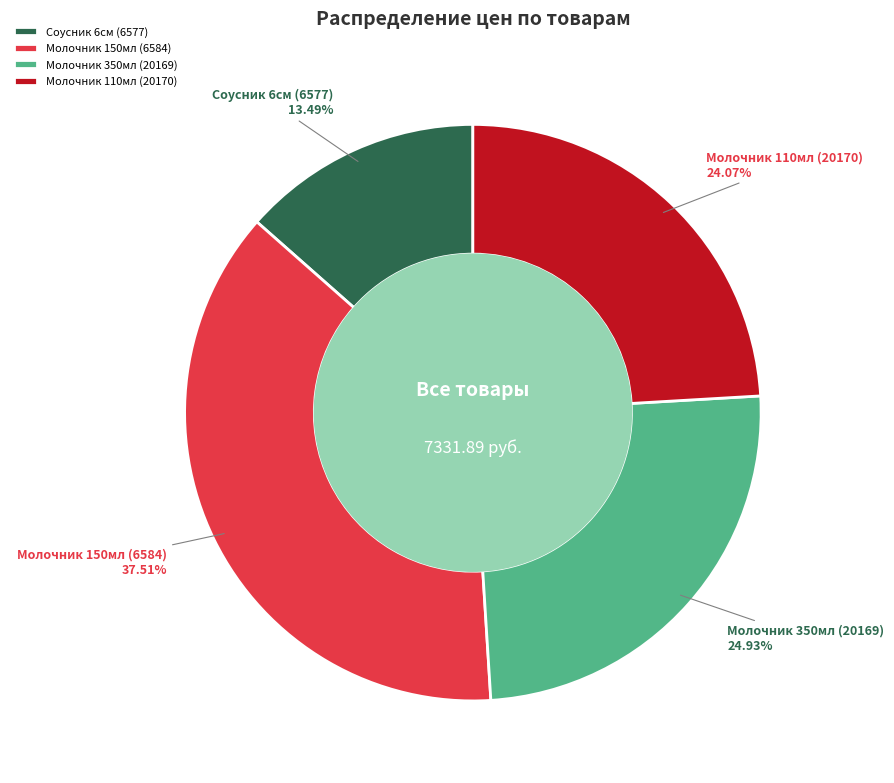

To the nearest percent, what percentage of the pie is Молочник 110мл (20170)?

24%